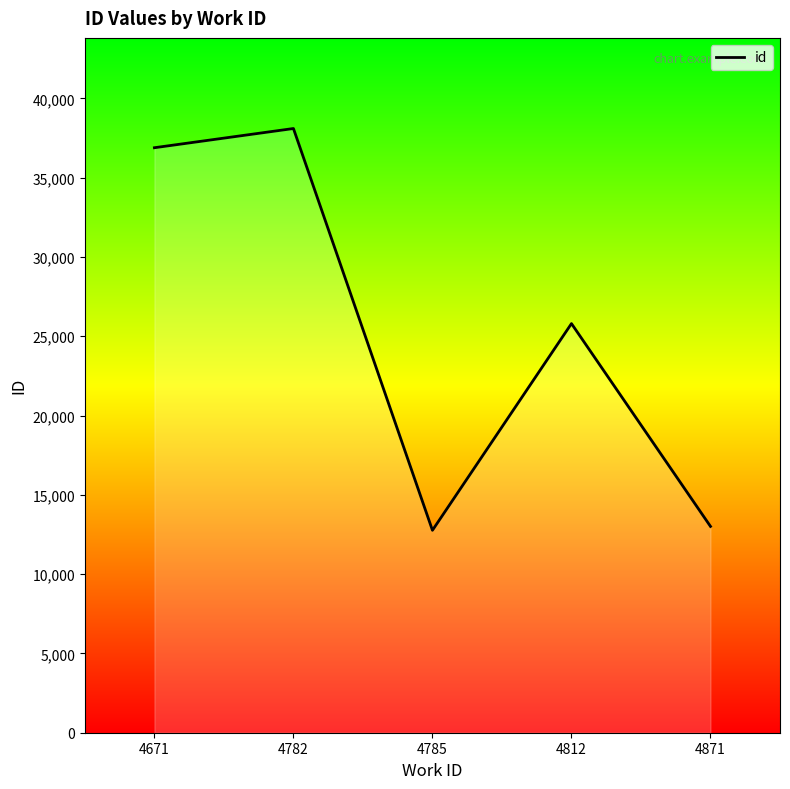

What is the average value?

25310